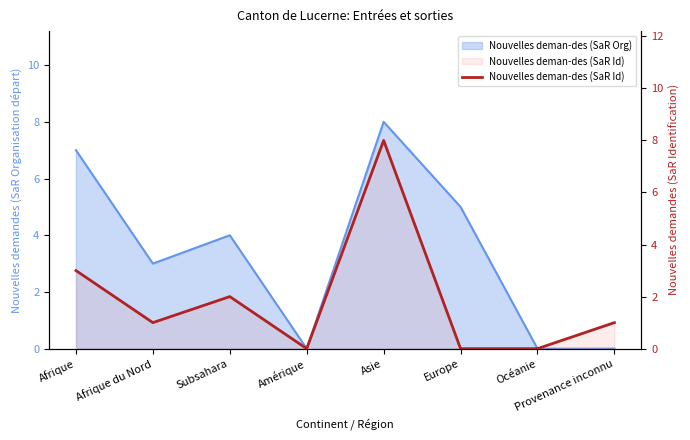

What position from the left is Afrique?

1